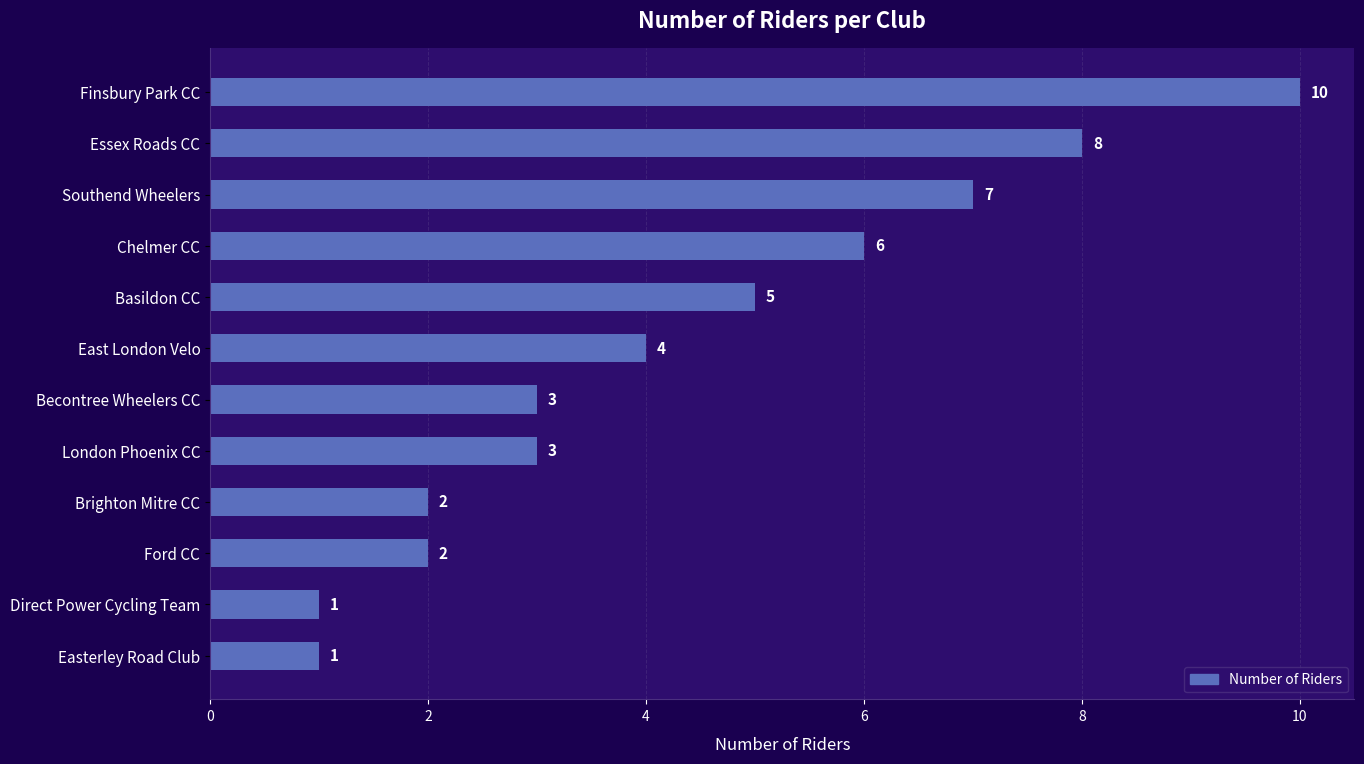

How many values are between 2 and 7?

8